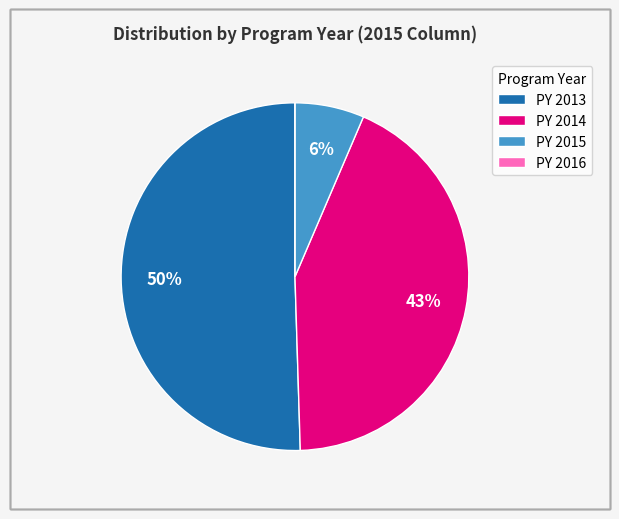

Is PY 2013 the majority of the pie?

Yes